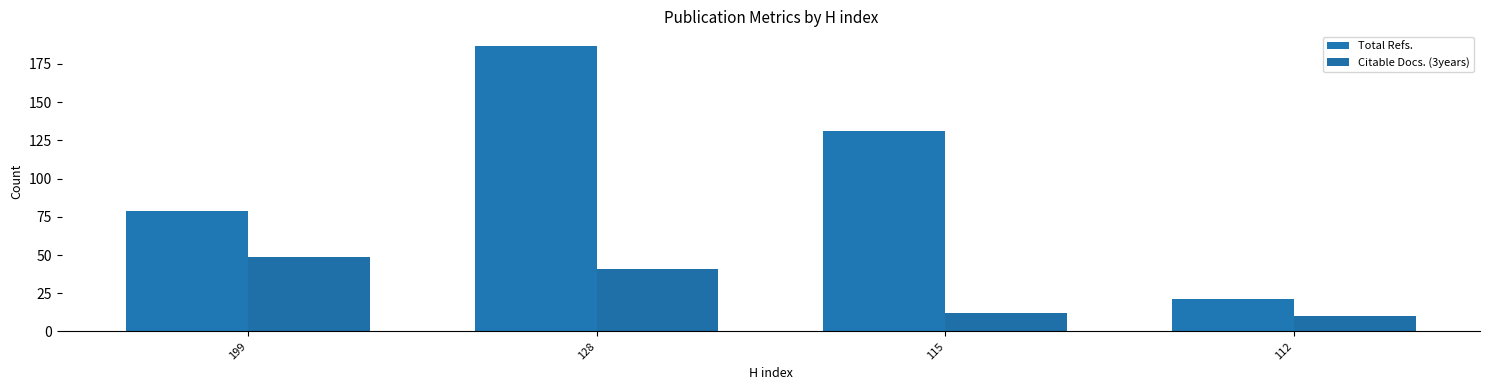

What are all the series names shown in the legend?

Total Refs., Citable Docs. (3years)